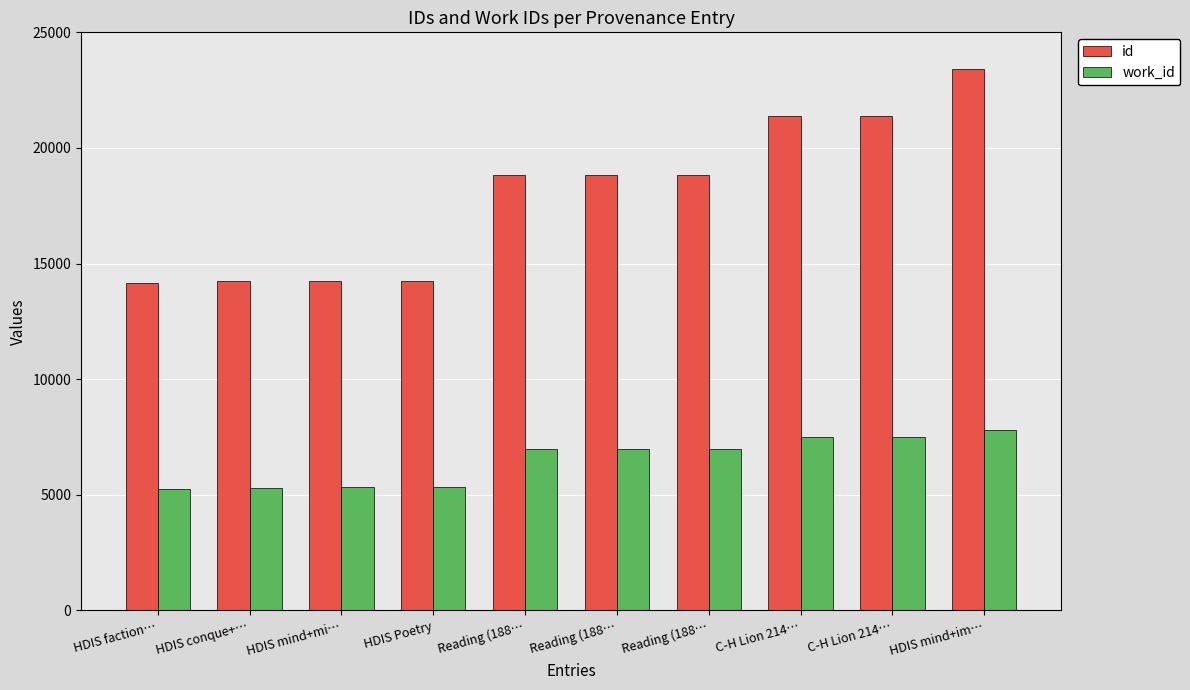

What is the label of the 5th bar from the left?

Reading (188…